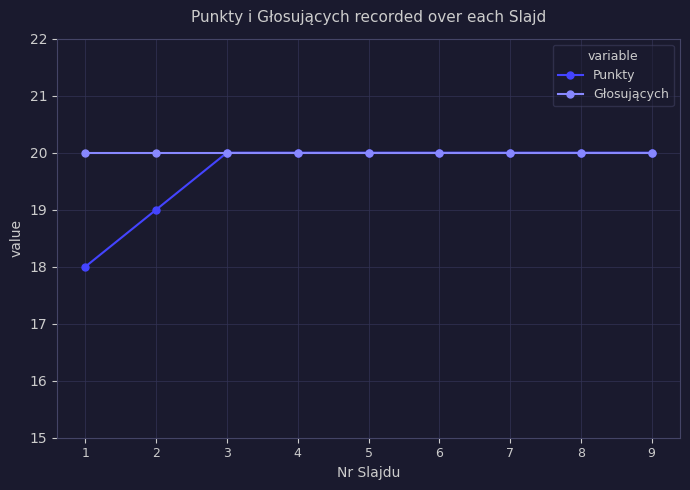

List the series in order of their overall mean, lowest first.

Punkty, Głosujących